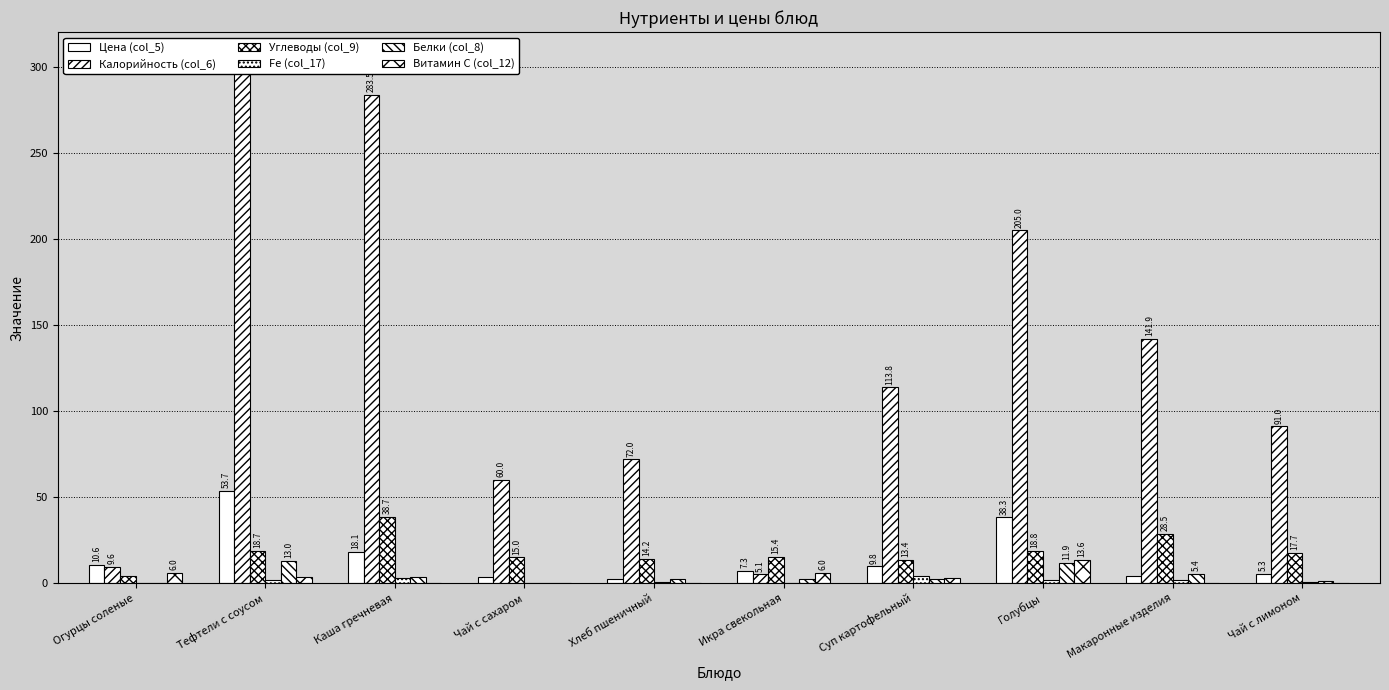

Between Огурцы соленые and Макаронные изделия, which series saw the biggest shift?

Калорийность (col_6)